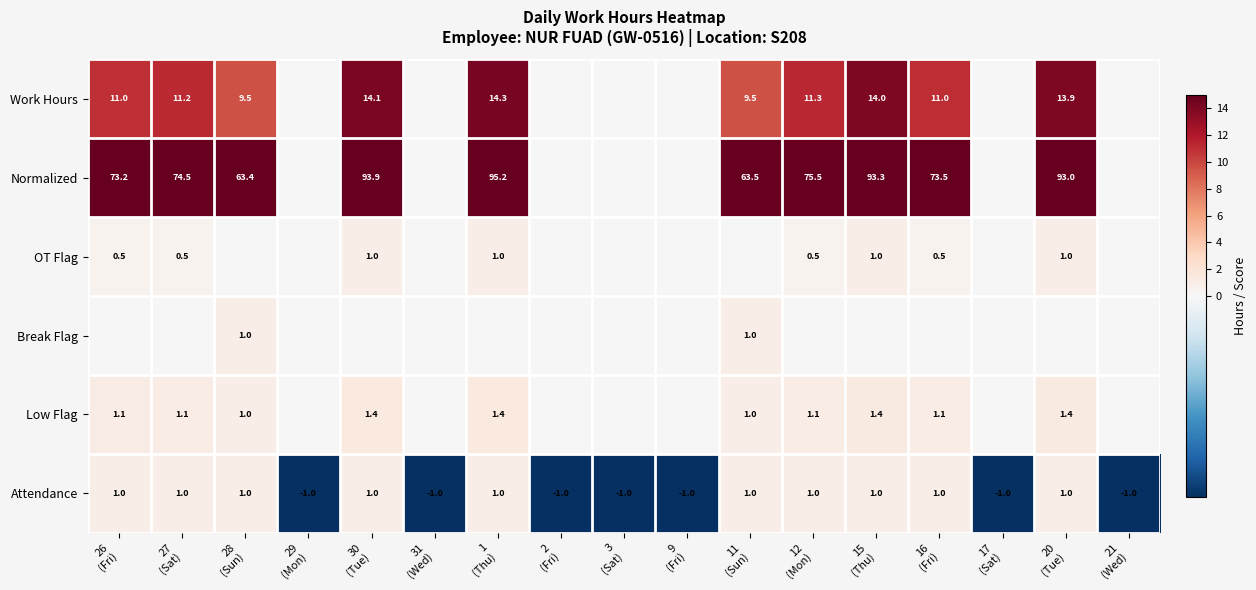

What is the difference between the second highest and second lowest values in the Attendance series?

2.0